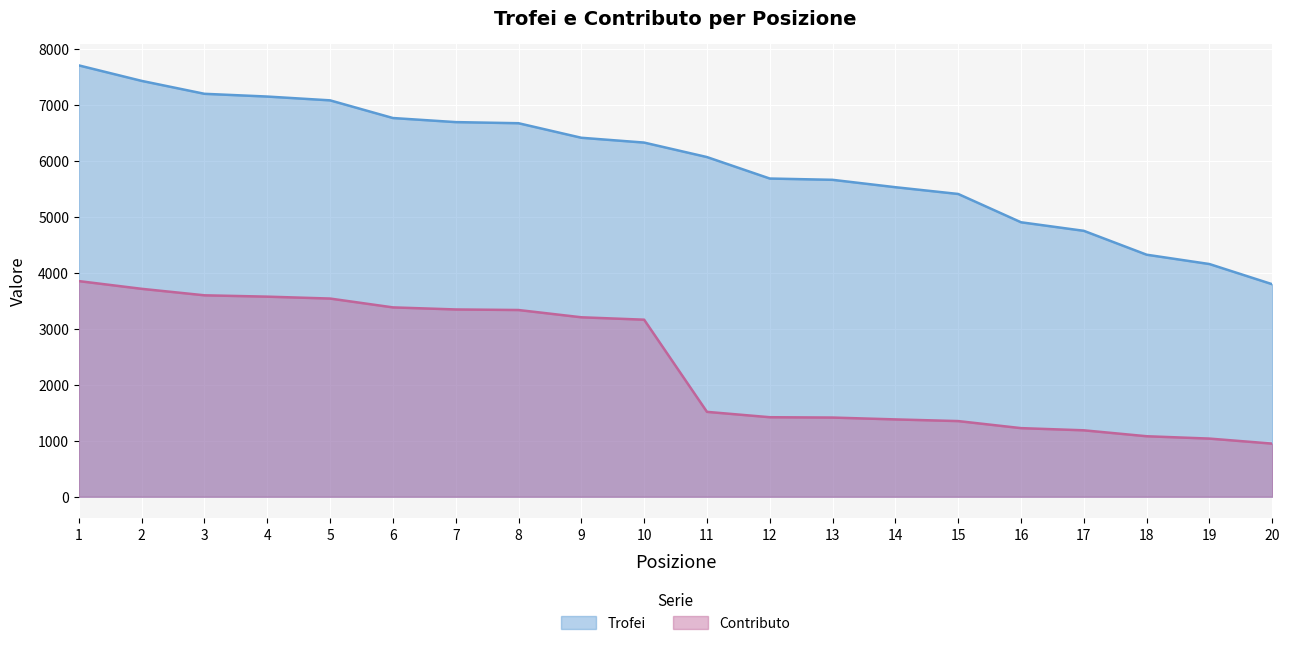

Rank the series at 20 from highest to lowest value.

Trofei, Contributo